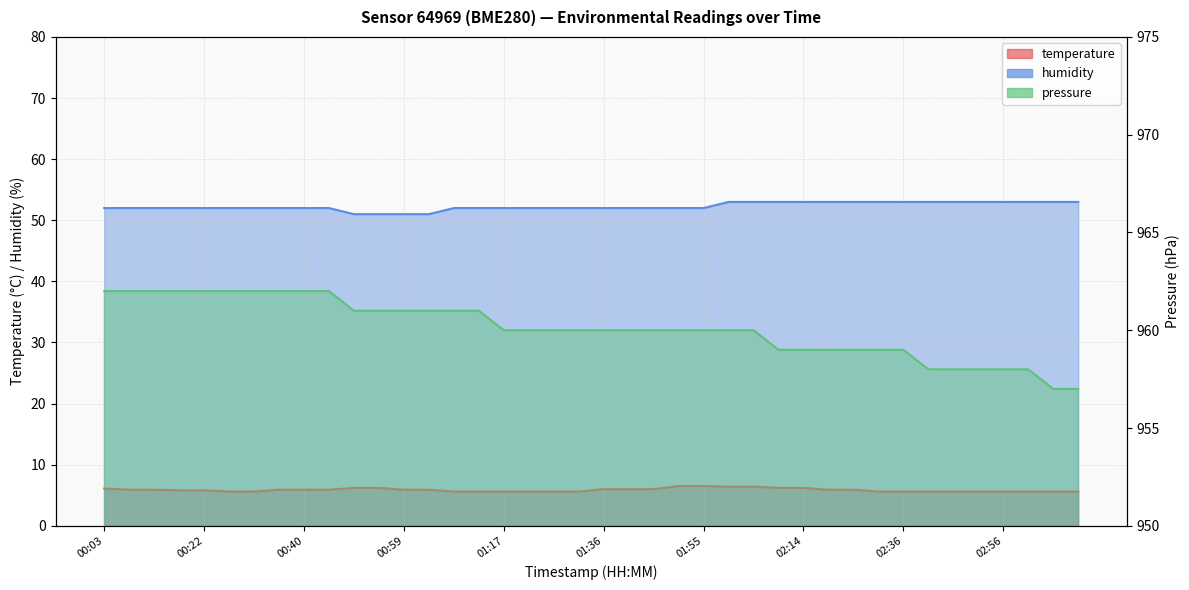

Reading right to left, what are all the values shown in this chart?

temperature: 03:12=5.6	03:06=5.6	03:01=5.6	02:56=5.6	02:51=5.6	02:46=5.6	02:41=5.6	02:36=5.6	02:30=5.6	02:24=5.9	02:18=5.9	02:14=6.2	02:09=6.2	02:04=6.4	02:00=6.4	01:55=6.5	01:50=6.5	01:45=6.0	01:40=6.0	01:36=6.0	01:31=5.6	01:26=5.6	01:22=5.6	01:17=5.6	01:12=5.6	01:08=5.6	01:03=5.9	00:59=5.9	00:54=6.2	00:49=6.2	00:45=5.9	00:40=5.9	00:36=5.9	00:31=5.6	00:26=5.6	00:22=5.8	00:17=5.8	00:12=5.9	00:08=5.9	00:03=6.1
humidity: 03:12=53.0	03:06=53.0	03:01=53.0	02:56=53.0	02:51=53.0	02:46=53.0	02:41=53.0	02:36=53.0	02:30=53.0	02:24=53.0	02:18=53.0	02:14=53.0	02:09=53.0	02:04=53.0	02:00=53.0	01:55=52.0	01:50=52.0	01:45=52.0	01:40=52.0	01:36=52.0	01:31=52.0	01:26=52.0	01:22=52.0	01:17=52.0	01:12=52.0	01:08=52.0	01:03=51.0	00:59=51.0	00:54=51.0	00:49=51.0	00:45=52.0	00:40=52.0	00:36=52.0	00:31=52.0	00:26=52.0	00:22=52.0	00:17=52.0	00:12=52.0	00:08=52.0	00:03=52.0
pressure: 03:12=957.0	03:06=957.0	03:01=958.0	02:56=958.0	02:51=958.0	02:46=958.0	02:41=958.0	02:36=959.0	02:30=959.0	02:24=959.0	02:18=959.0	02:14=959.0	02:09=959.0	02:04=960.0	02:00=960.0	01:55=960.0	01:50=960.0	01:45=960.0	01:40=960.0	01:36=960.0	01:31=960.0	01:26=960.0	01:22=960.0	01:17=960.0	01:12=961.0	01:08=961.0	01:03=961.0	00:59=961.0	00:54=961.0	00:49=961.0	00:45=962.0	00:40=962.0	00:36=962.0	00:31=962.0	00:26=962.0	00:22=962.0	00:17=962.0	00:12=962.0	00:08=962.0	00:03=962.0